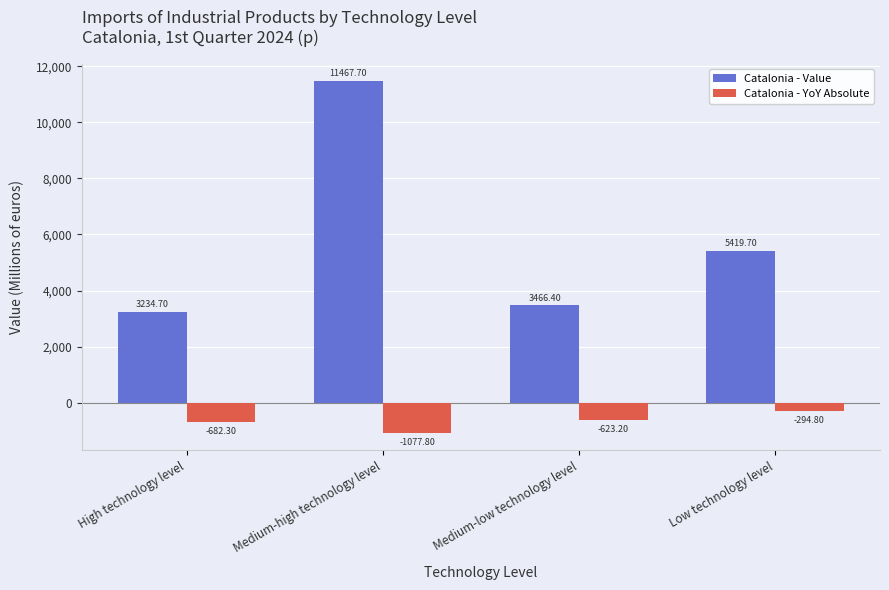

At which category is the sum across all series the highest?

Medium-high technology level